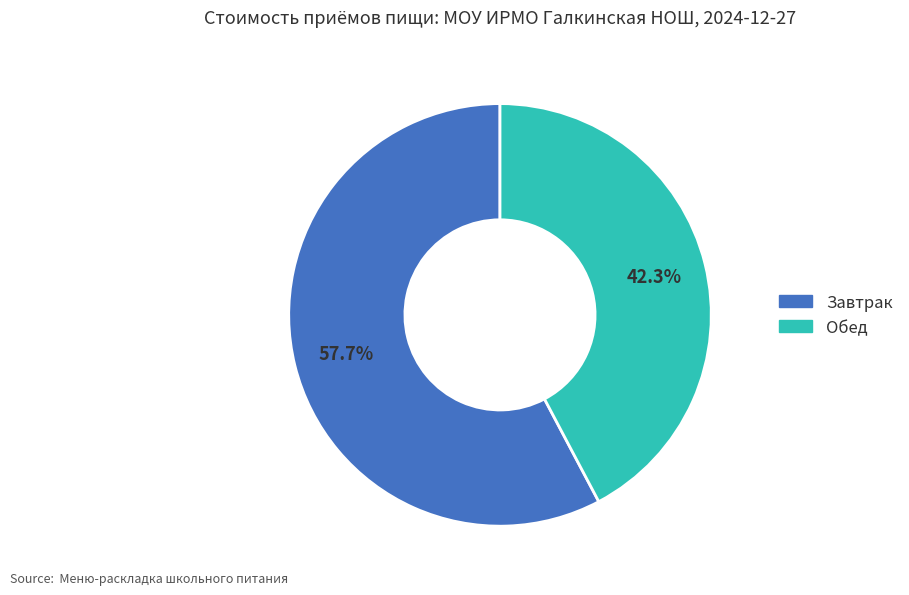

The Обед slice represents 33% of the pie. True or false?

False